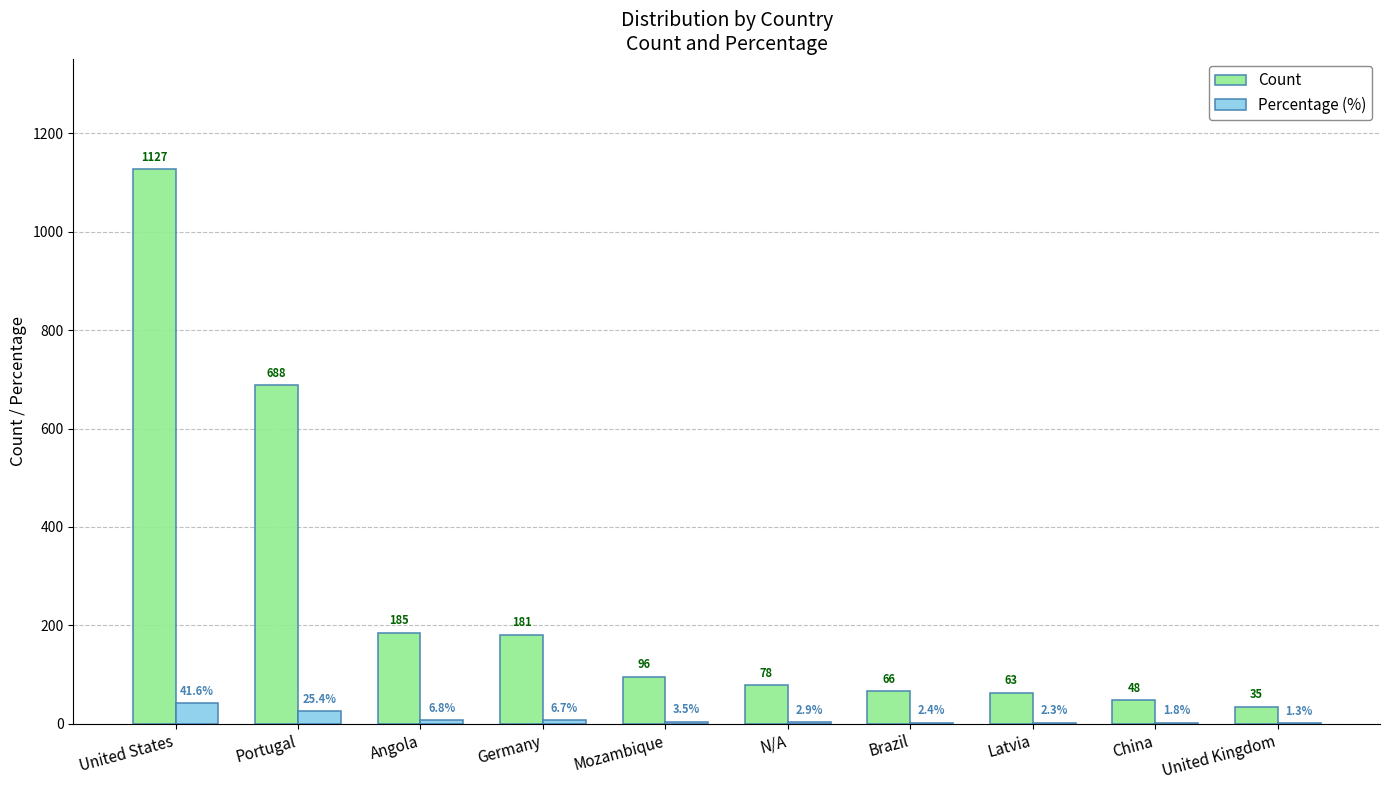

True or false: Percentage (%) has a value of 2.4 at Brazil.

True